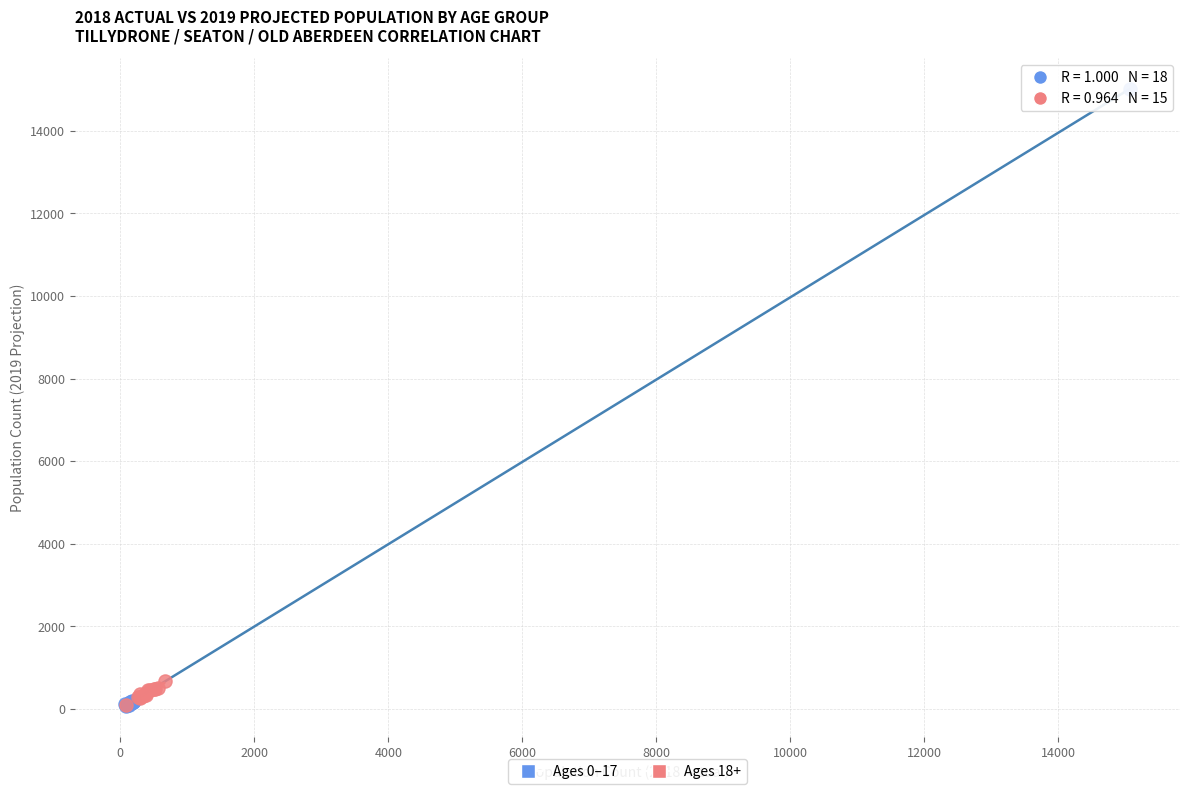

Which series contains the highest Y value?

Ages 0–17